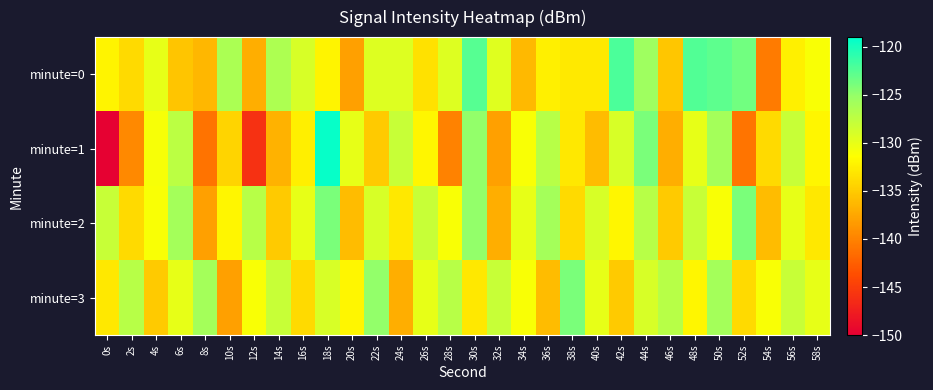

List the series in order of their peak value, highest first.

minute=1, minute=0, minute=2, minute=3